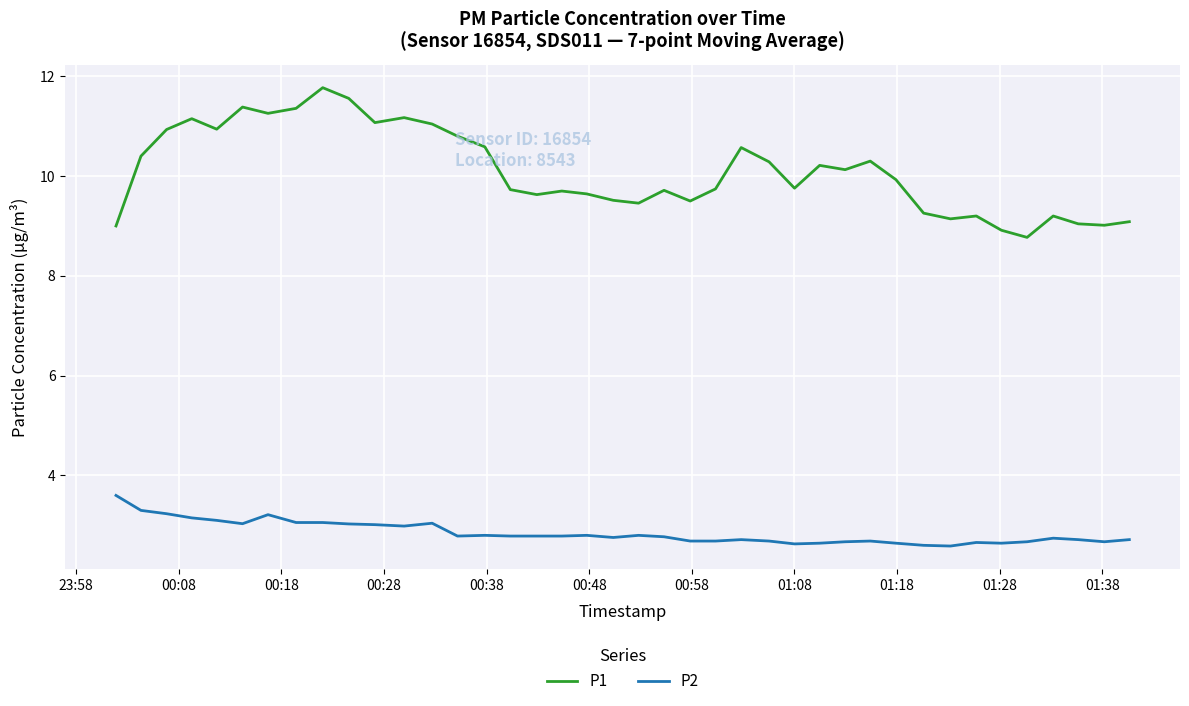

What is the maximum value for P1?

11.8